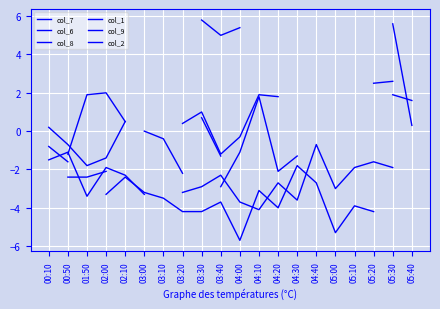

How many interior local valleys does the col_9 series have?

1